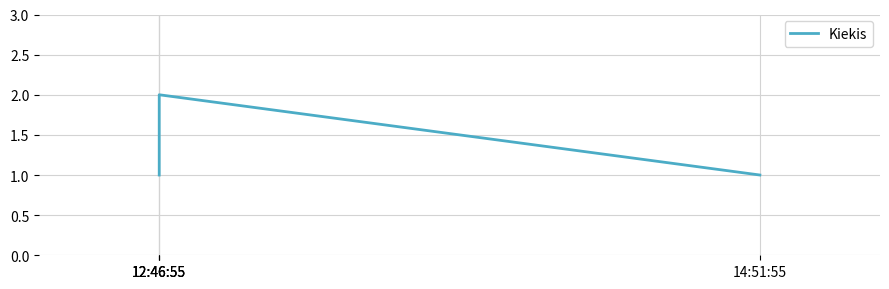

What is the sum of the values at 12:46:55 and 12:46:55?

3